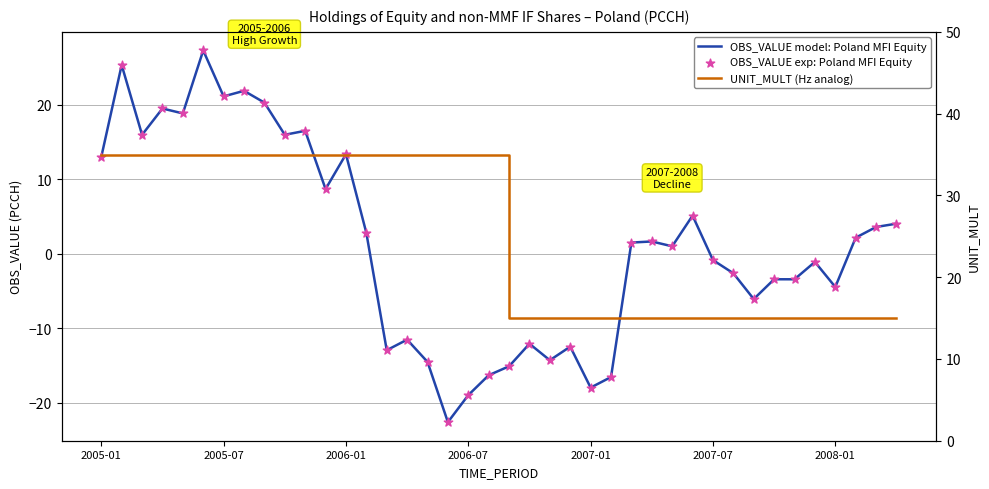

Is the value of UNIT_MULT (Hz analog) at 8 greater than the value of OBS_VALUE exp: Poland MFI Equity at 11?

Yes